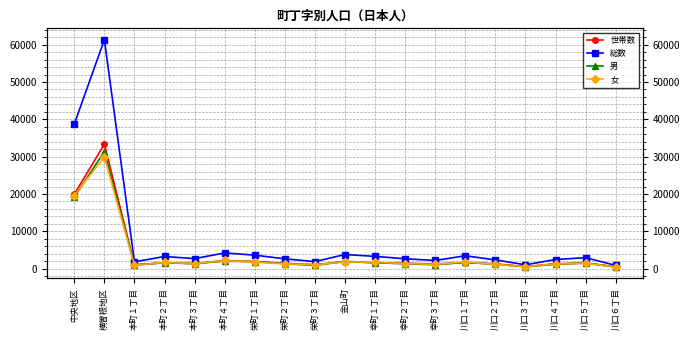

At which category does 世帯数 reach its first local valley?

本町１丁目